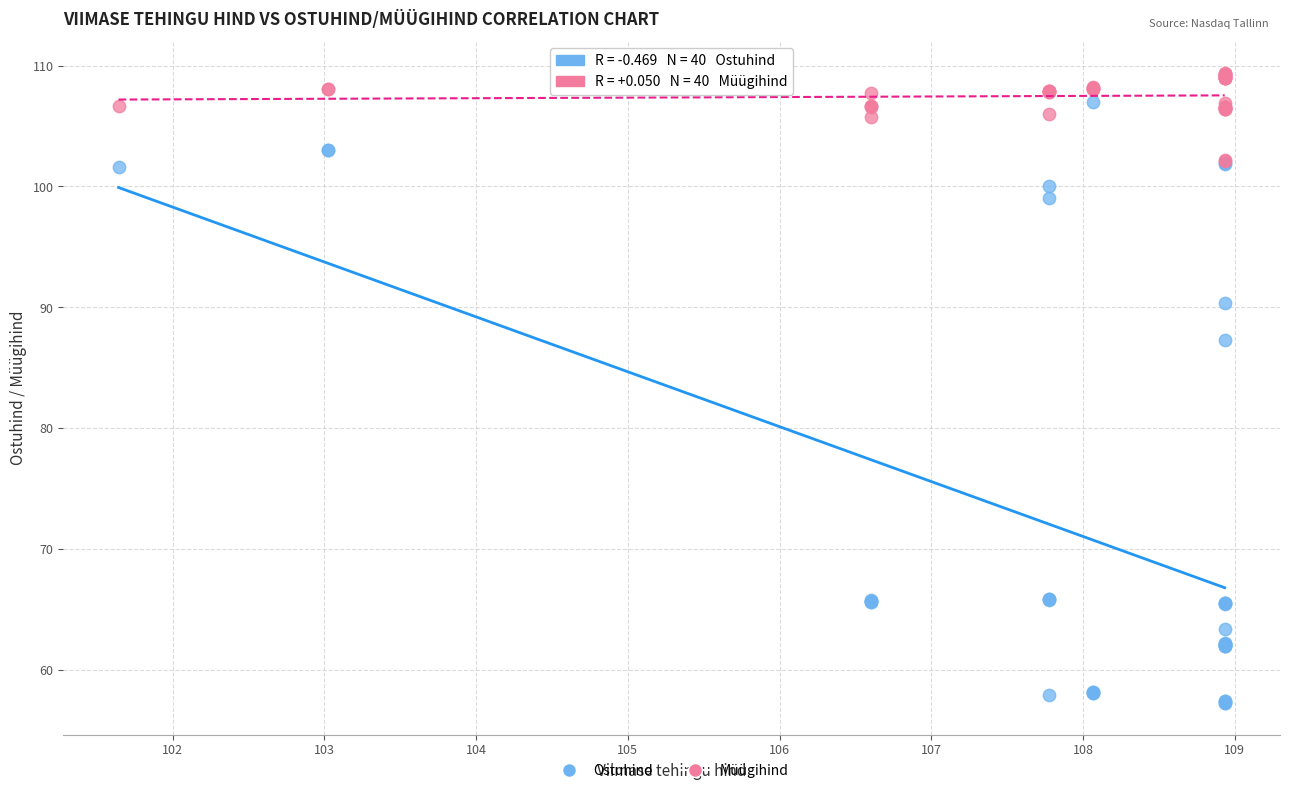

Which series contains the lowest Y value?

Ostuhind